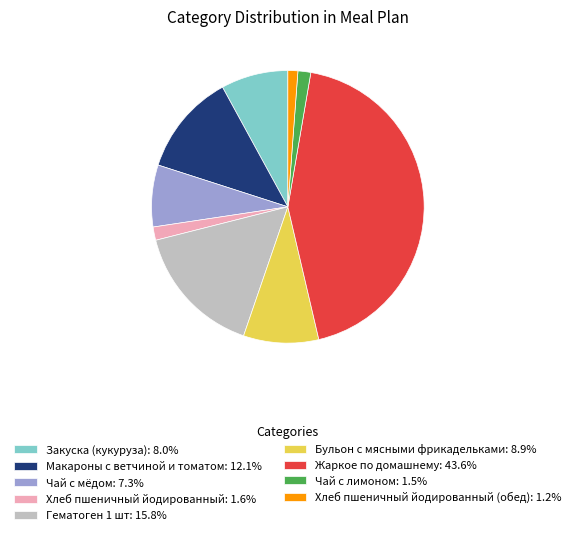

Is there any slice that represents more than half of the pie?

No